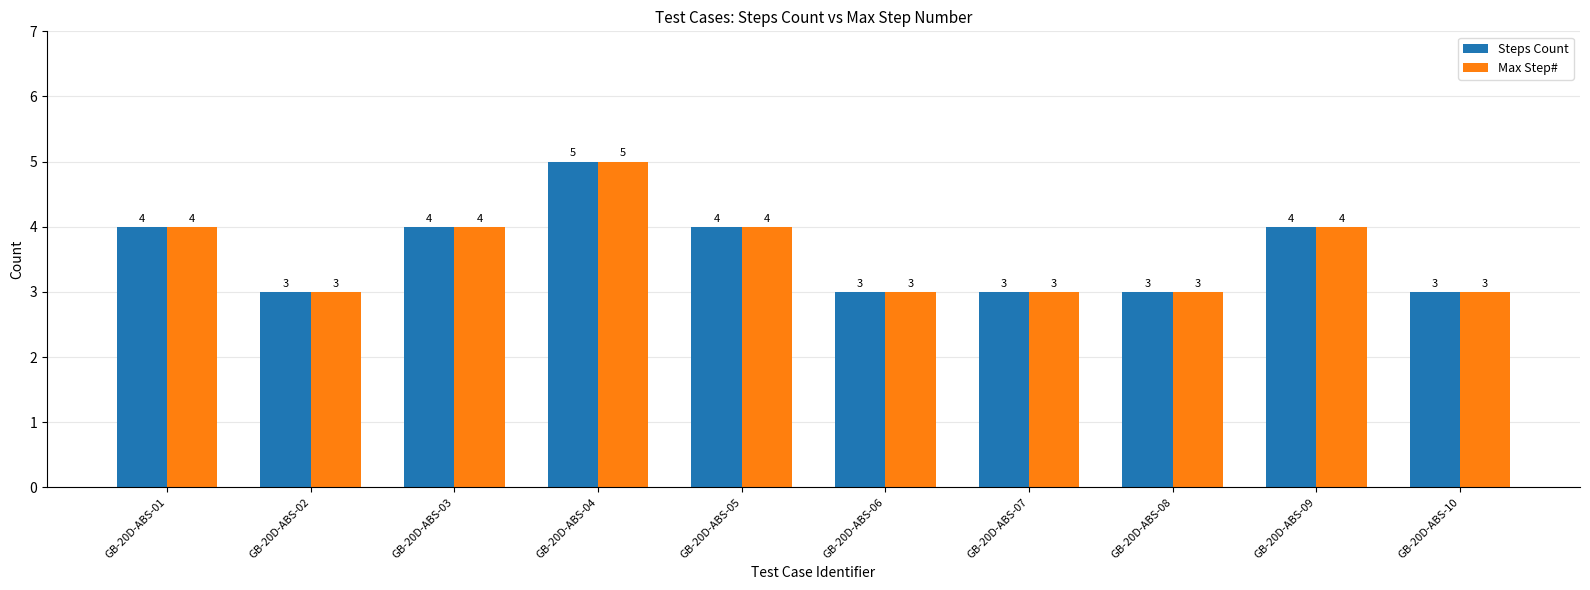

At which category does the chart reach its peak across all series?

GB-20D-ABS-04